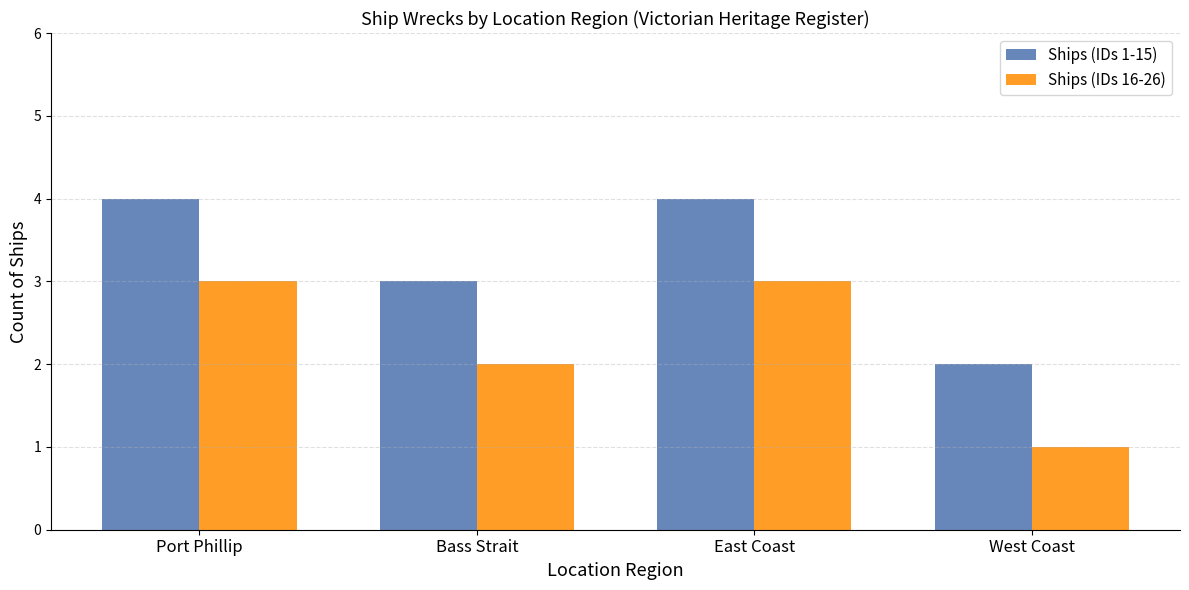

What are all the series names shown in the legend?

Ships (IDs 1-15), Ships (IDs 16-26)